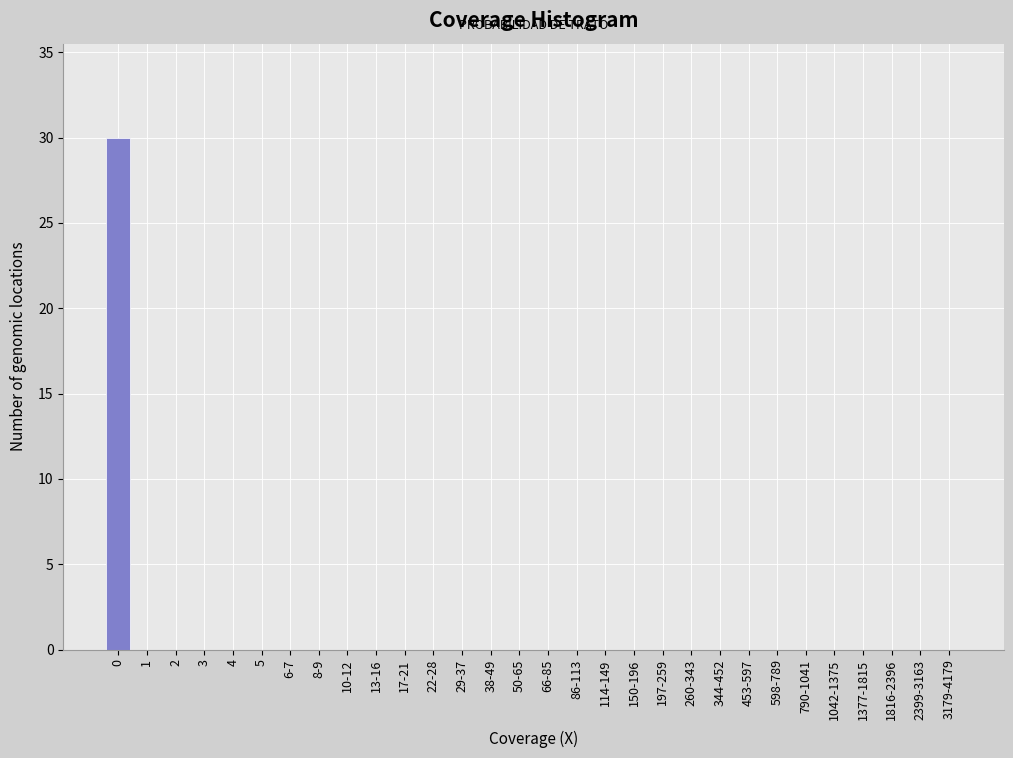

Reading left to right, what are all the values shown in this chart?

0=30	1=0	2=0	3=0	4=0	5=0	6-7=0	8-9=0	10-12=0	13-16=0	17-21=0	22-28=0	29-37=0	38-49=0	50-65=0	66-85=0	86-113=0	114-149=0	150-196=0	197-259=0	260-343=0	344-452=0	453-597=0	598-789=0	790-1041=0	1042-1375=0	1377-1815=0	1816-2396=0	2399-3163=0	3179-4179=0